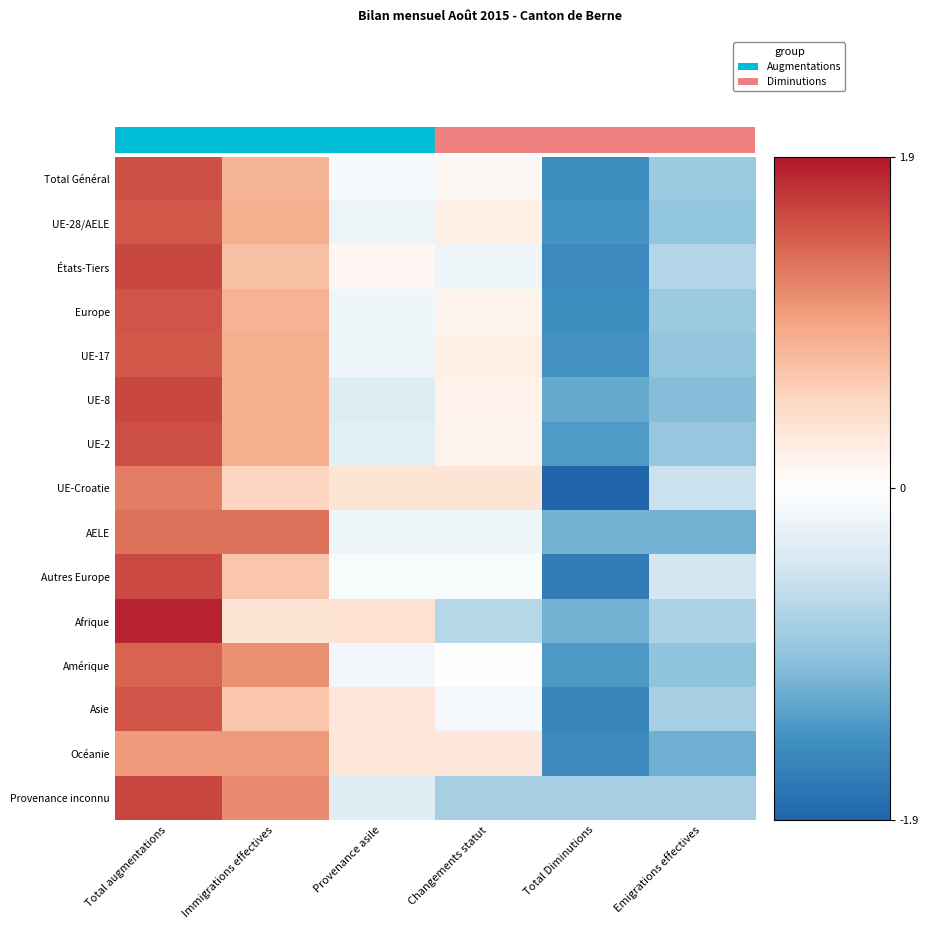

At how many categories does at least one series exceed 0?

4